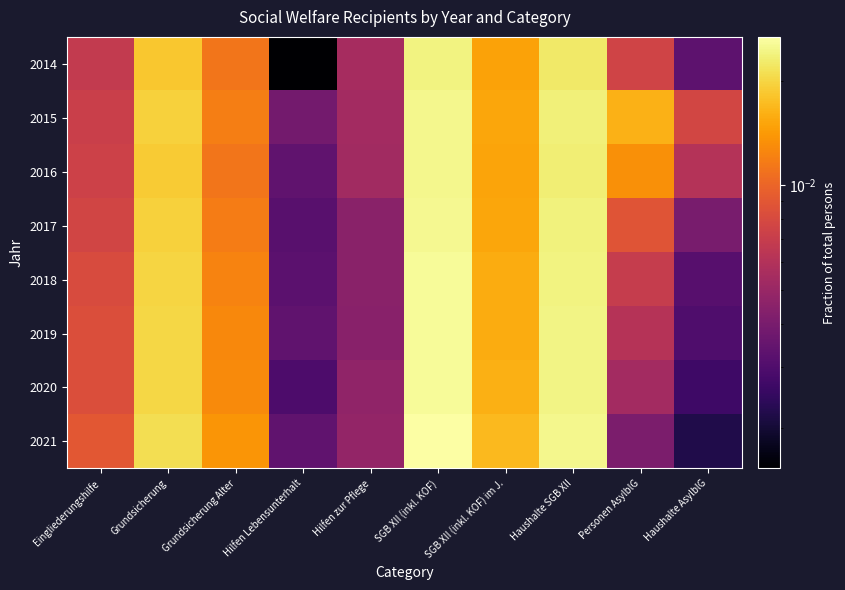

Reading left to right, list all the values displayed in this chart.

2014: Eingliederungshilfe=0.0	Grundsicherung=0.0	Grundsicherung Alter=0.0	Hilfen Lebensunterhalt=0.0	Hilfen zur Pflege=0.0	SGB XII (inkl. KOF)=0.0	SGB XII (inkl. KOF) im J.=0.0	Haushalte SGB XII=0.0	Personen AsylblG=0.0	Haushalte AsylblG=0.0
2015: Eingliederungshilfe=0.0	Grundsicherung=0.0	Grundsicherung Alter=0.0	Hilfen Lebensunterhalt=0.0	Hilfen zur Pflege=0.0	SGB XII (inkl. KOF)=0.0	SGB XII (inkl. KOF) im J.=0.0	Haushalte SGB XII=0.0	Personen AsylblG=0.0	Haushalte AsylblG=0.0
2016: Eingliederungshilfe=0.0	Grundsicherung=0.0	Grundsicherung Alter=0.0	Hilfen Lebensunterhalt=0.0	Hilfen zur Pflege=0.0	SGB XII (inkl. KOF)=0.0	SGB XII (inkl. KOF) im J.=0.0	Haushalte SGB XII=0.0	Personen AsylblG=0.0	Haushalte AsylblG=0.0
2017: Eingliederungshilfe=0.0	Grundsicherung=0.0	Grundsicherung Alter=0.0	Hilfen Lebensunterhalt=0.0	Hilfen zur Pflege=0.0	SGB XII (inkl. KOF)=0.0	SGB XII (inkl. KOF) im J.=0.0	Haushalte SGB XII=0.0	Personen AsylblG=0.0	Haushalte AsylblG=0.0
2018: Eingliederungshilfe=0.0	Grundsicherung=0.0	Grundsicherung Alter=0.0	Hilfen Lebensunterhalt=0.0	Hilfen zur Pflege=0.0	SGB XII (inkl. KOF)=0.0	SGB XII (inkl. KOF) im J.=0.0	Haushalte SGB XII=0.0	Personen AsylblG=0.0	Haushalte AsylblG=0.0
2019: Eingliederungshilfe=0.0	Grundsicherung=0.0	Grundsicherung Alter=0.0	Hilfen Lebensunterhalt=0.0	Hilfen zur Pflege=0.0	SGB XII (inkl. KOF)=0.0	SGB XII (inkl. KOF) im J.=0.0	Haushalte SGB XII=0.0	Personen AsylblG=0.0	Haushalte AsylblG=0.0
2020: Eingliederungshilfe=0.0	Grundsicherung=0.0	Grundsicherung Alter=0.0	Hilfen Lebensunterhalt=0.0	Hilfen zur Pflege=0.0	SGB XII (inkl. KOF)=0.0	SGB XII (inkl. KOF) im J.=0.0	Haushalte SGB XII=0.0	Personen AsylblG=0.0	Haushalte AsylblG=0.0
2021: Eingliederungshilfe=0.0	Grundsicherung=0.0	Grundsicherung Alter=0.0	Hilfen Lebensunterhalt=0.0	Hilfen zur Pflege=0.0	SGB XII (inkl. KOF)=0.0	SGB XII (inkl. KOF) im J.=0.0	Haushalte SGB XII=0.0	Personen AsylblG=0.0	Haushalte AsylblG=0.0